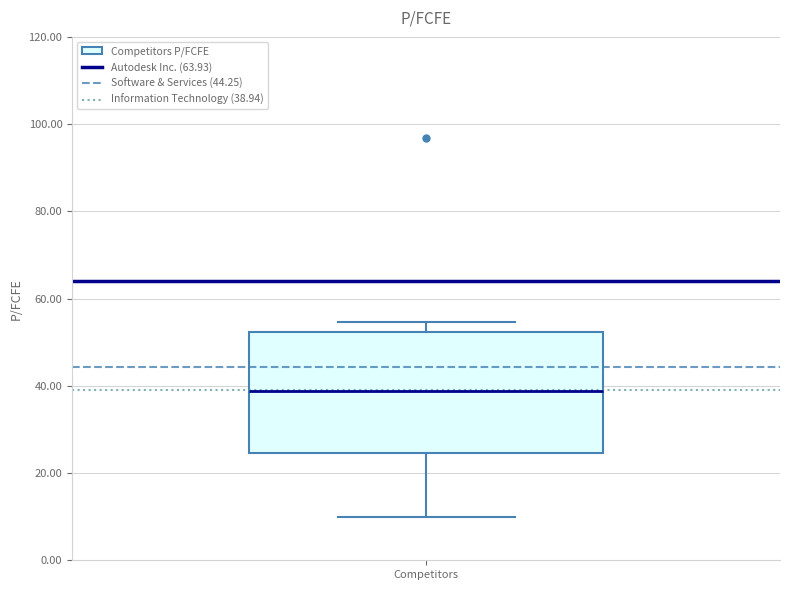

Where is the upper edge of the box for Competitors on the y-axis? The values are not printed on the chart, so give them approximately, as read against the axis.

52